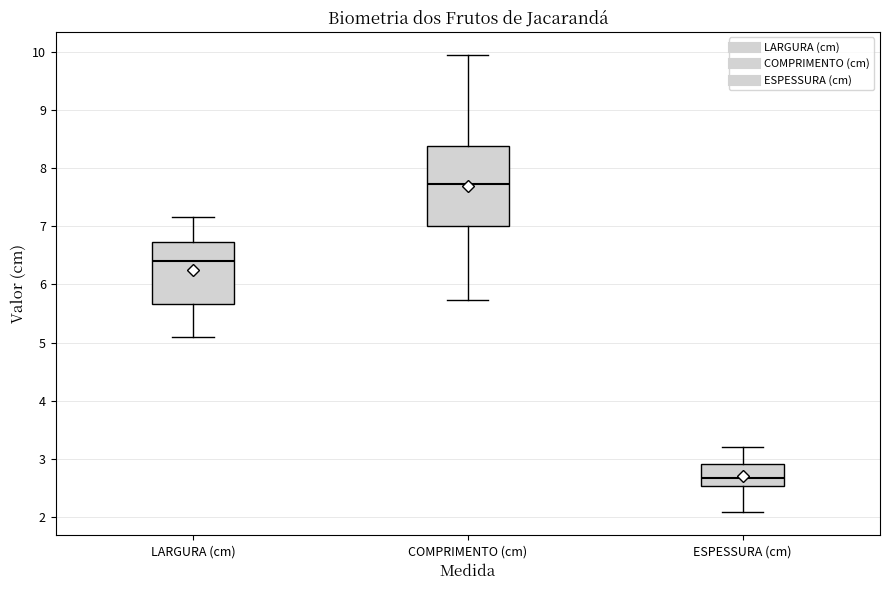

Which box's median line is the highest?

COMPRIMENTO (cm)